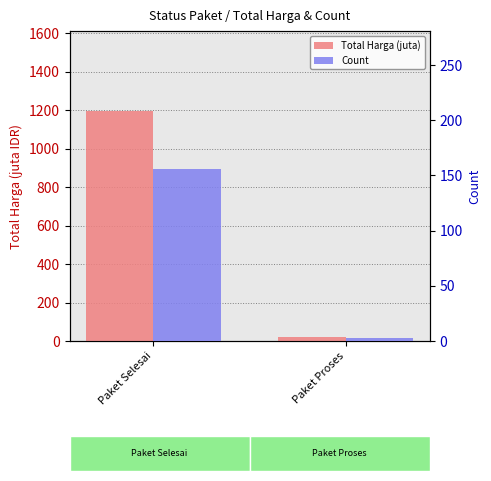

Is it true that Total Harga (juta) equals 20.8 at Paket Proses?

True